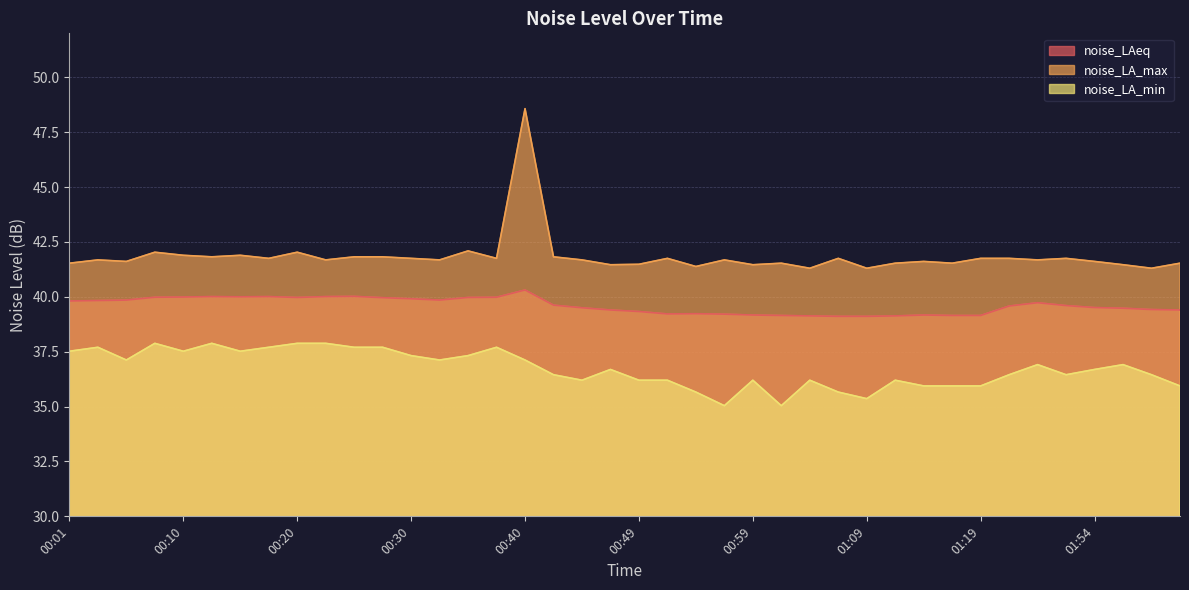

What are all the series names shown in the legend?

noise_LAeq, noise_LA_max, noise_LA_min